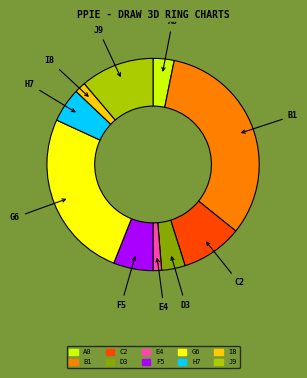

What is the ratio of the value at C2 to the value at E4?

7.3